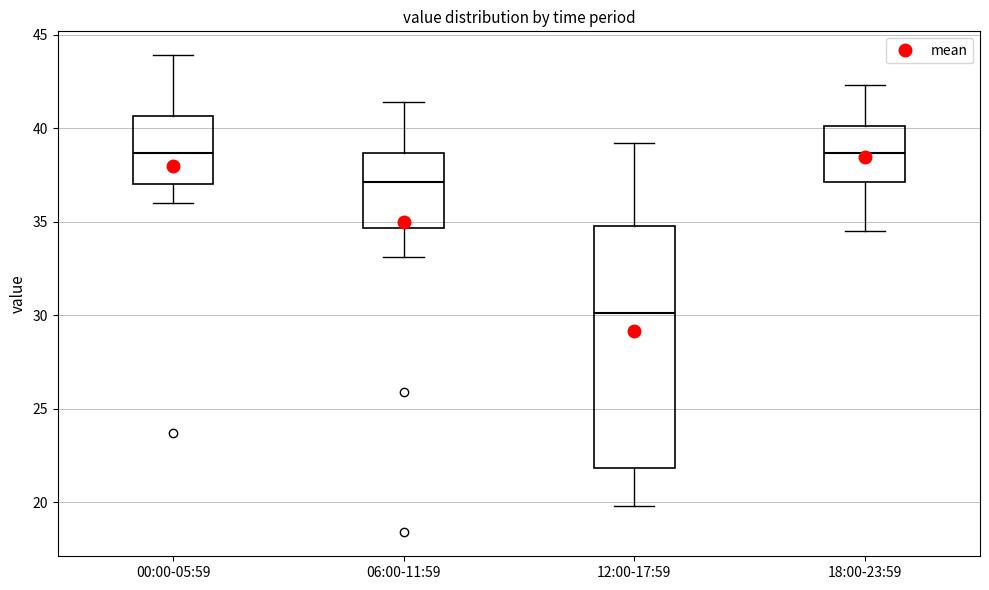

Reading left to right, transcribe this box plot: for each box, give where its median line is, the range the box spans, and where its two whiskers end, as read against the y-axis. The values are not printed on the chart, so give them approximately, as read against the axis.

00:00-05:59: median 38.5, box 37.0 to 40.5, whiskers 36.0 to 44.0
06:00-11:59: median 37.0, box 34.5 to 38.5, whiskers 33.0 to 41.5
12:00-17:59: median 30.0, box 22.0 to 35.0, whiskers 20.0 to 39.0
18:00-23:59: median 38.5, box 37.0 to 40.0, whiskers 34.5 to 42.5